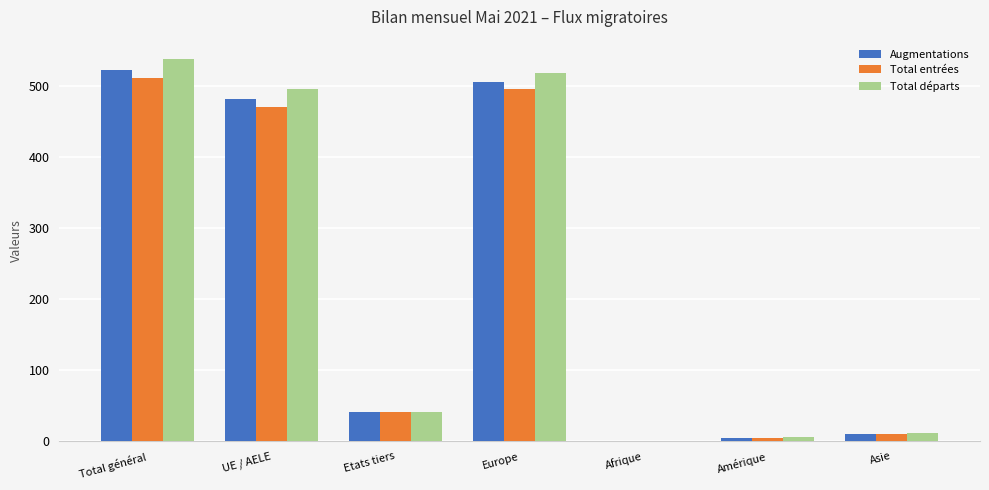

What is the difference between the Total entrées values at Amérique and Total général?

507